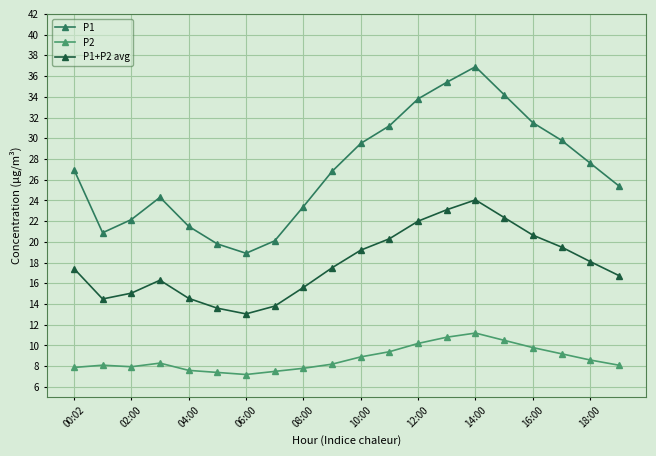

What is the difference between the maximum and minimum values in the P2 series?

4.0